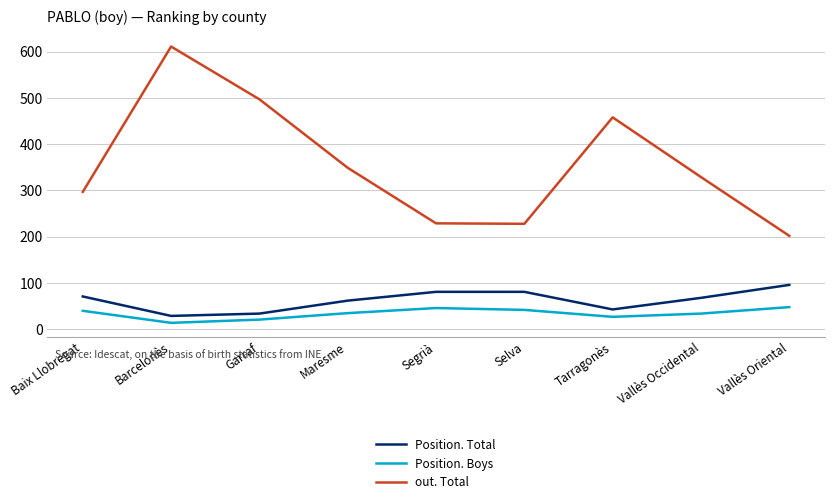

What is the difference between the second highest and minimum values in the out. Total series?

295